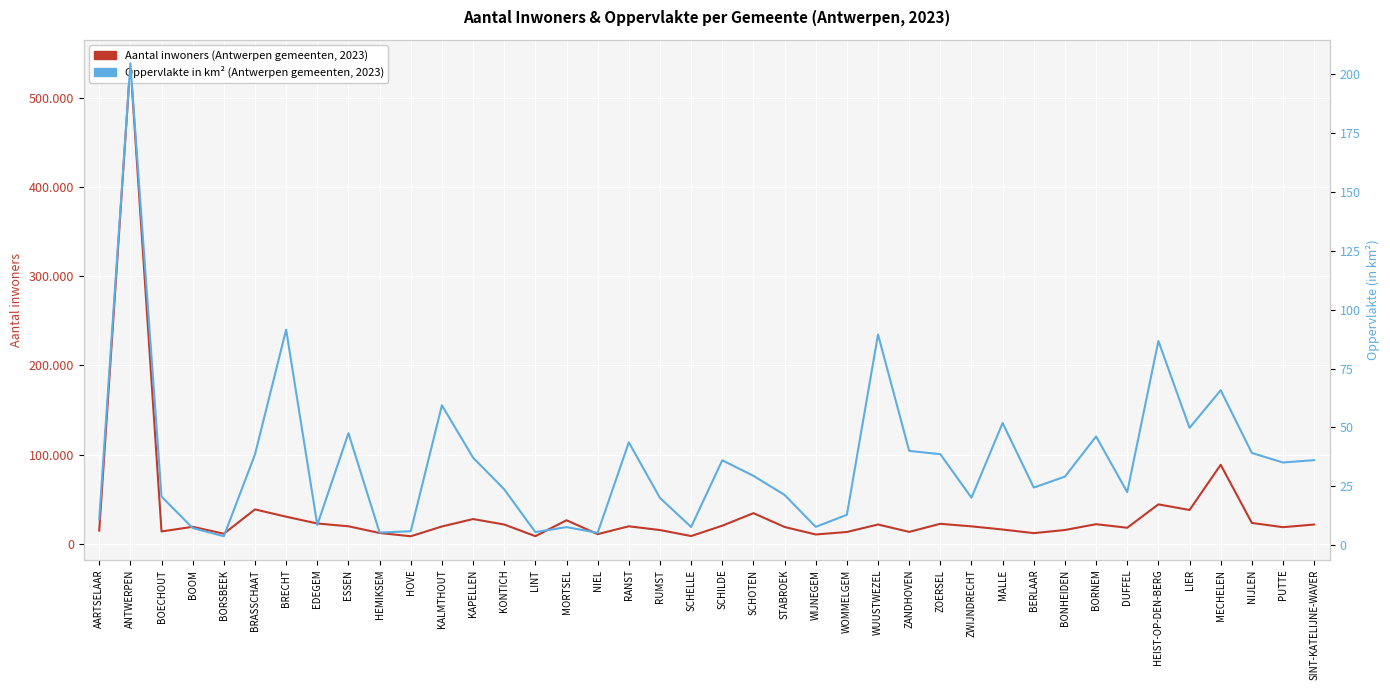

Reading right to left, what are all the values shown in this chart?

Aantal inwoners: SINT-KATELIJNE-WAVER=21595.0	PUTTE=18631.0	NIJLEN=23409.0	MECHELEN=88614.0	LIER=37909.0	HEIST-OP-DEN-BERG=44226.0	DUFFEL=17982.0	BORNEM=21982.0	BONHEIDEN=15458.0	BERLAAR=11949.0	MALLE=16007.0	ZWIJNDRECHT=19547.0	ZOERSEL=22427.0	ZANDHOVEN=13352.0	WUUSTWEZEL=21644.0	WOMMELGEM=13230.0	WIJNEGEM=10432.0	STABROEK=18837.0	SCHOTEN=34360.0	SCHILDE=20293.0	SCHELLE=8662.0	RUMST=15417.0	RANST=19609.0	NIEL=10799.0	MORTSEL=26391.0	LINT=8548.0	KONTICH=21624.0	KAPELLEN=27743.0	KALMTHOUT=19422.0	HOVE=8444.0	HEMIKSEM=12105.0	ESSEN=19629.0	EDEGEM=22761.0	BRECHT=30387.0	BRASSCHAAT=38575.0	BORSBEEK=11309.0	BOOM=19062.0	BOECHOUT=13806.0	ANTWERPEN=538910.0	AARTSELAAR=14752.0
Oppervlakte (km²): SINT-KATELIJNE-WAVER=36.2	PUTTE=35.2	NIJLEN=39.2	MECHELEN=65.8	LIER=49.9	HEIST-OP-DEN-BERG=86.7	DUFFEL=22.6	BORNEM=46.2	BONHEIDEN=29.2	BERLAAR=24.5	MALLE=51.9	ZWIJNDRECHT=20.2	ZOERSEL=38.7	ZANDHOVEN=40.1	WUUSTWEZEL=89.4	WOMMELGEM=13.0	WIJNEGEM=7.9	STABROEK=21.4	SCHOTEN=29.5	SCHILDE=36.1	SCHELLE=7.8	RUMST=20.1	RANST=43.7	NIEL=5.3	MORTSEL=7.8	LINT=5.7	KONTICH=23.8	KAPELLEN=37.2	KALMTHOUT=59.4	HOVE=6.0	HEMIKSEM=5.5	ESSEN=47.6	EDEGEM=8.7	BRECHT=91.5	BRASSCHAAT=38.6	BORSBEEK=3.9	BOOM=7.4	BOECHOUT=20.7	ANTWERPEN=204.3	AARTSELAAR=11.0